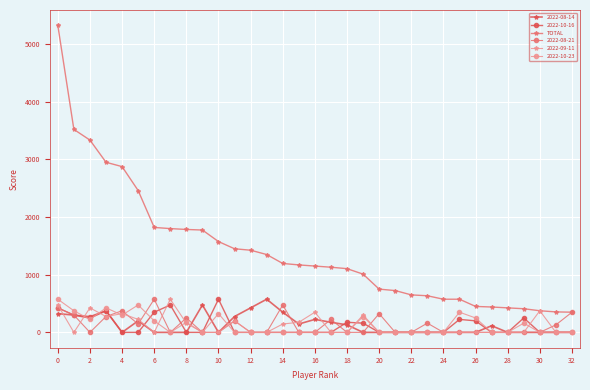

True or false: 2022-10-16 has more than 0 interior local peaks.

True